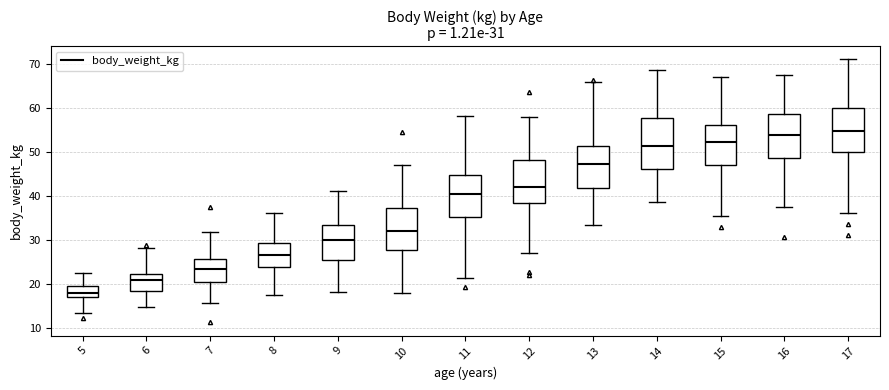

Comparing the boxes themselves (not the whiskers), which one is the tallest?

14